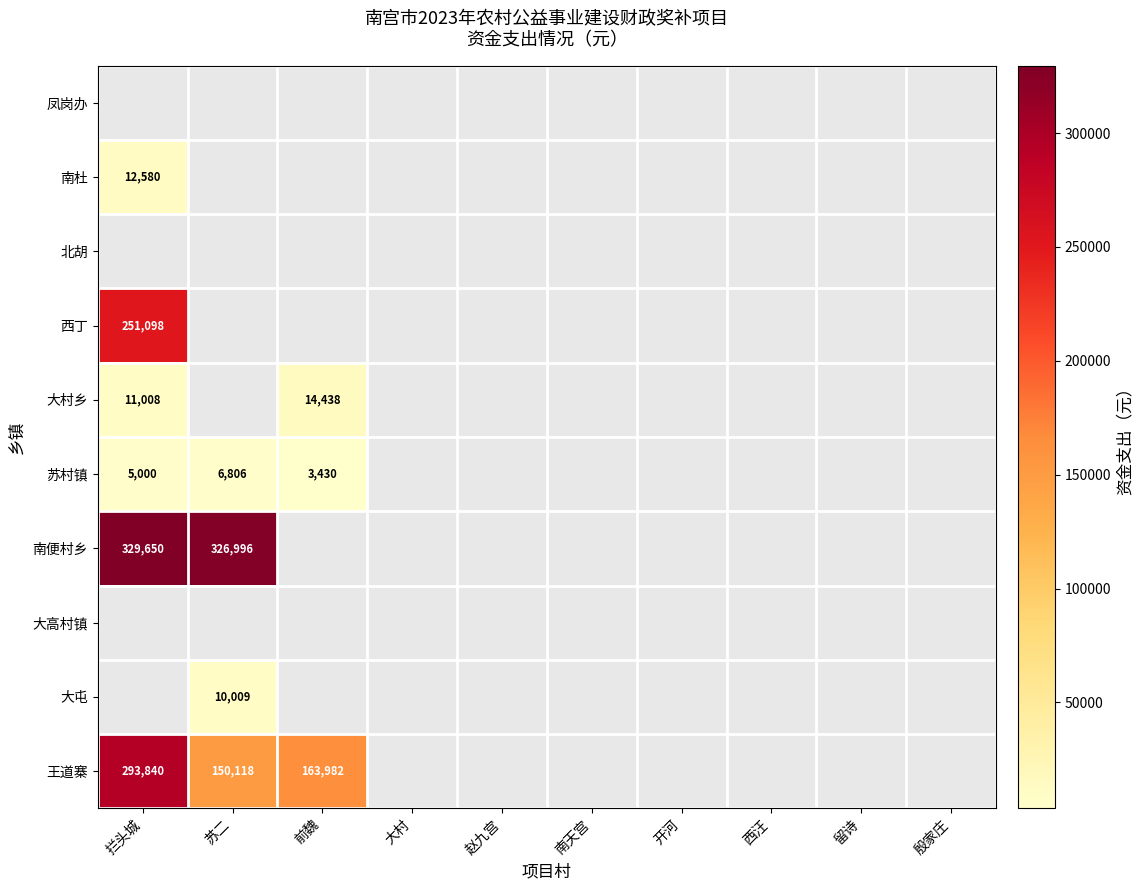

The value of 苏村镇 at 拦头城 is 2462. True or false?

False